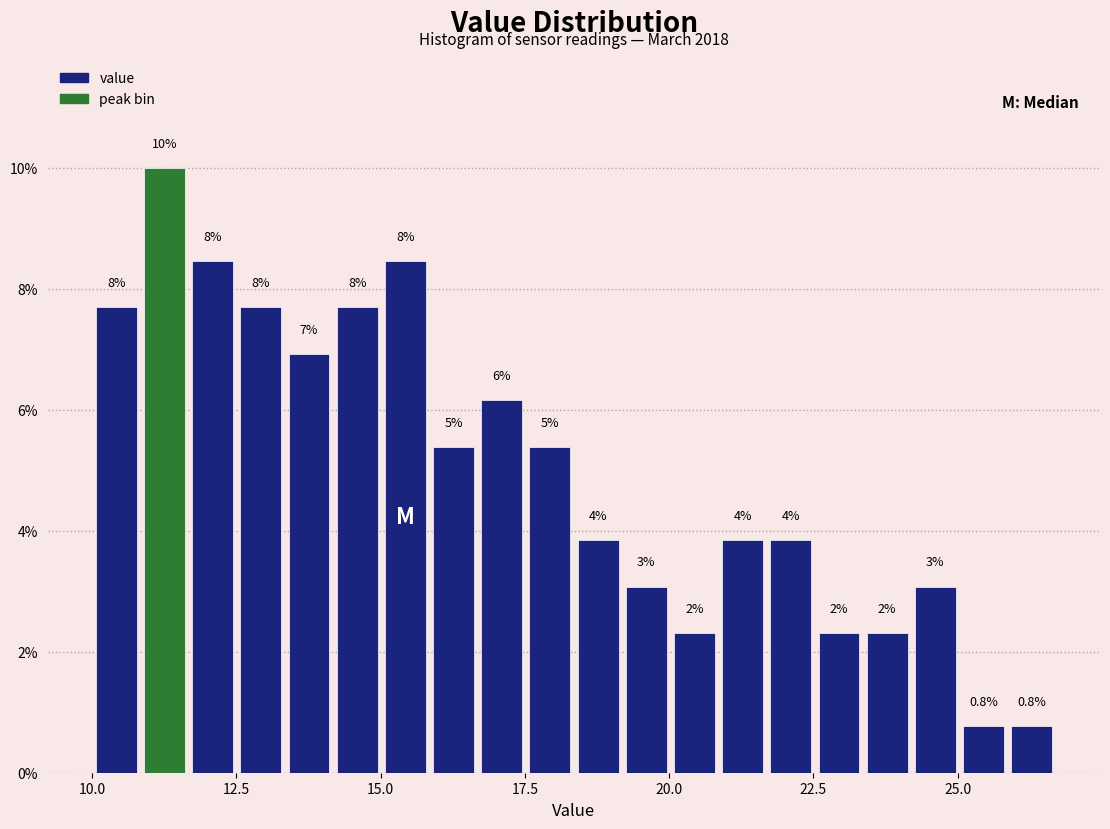

Read against the x-axis, roughly where is the centre of the tallest bar?

11.5